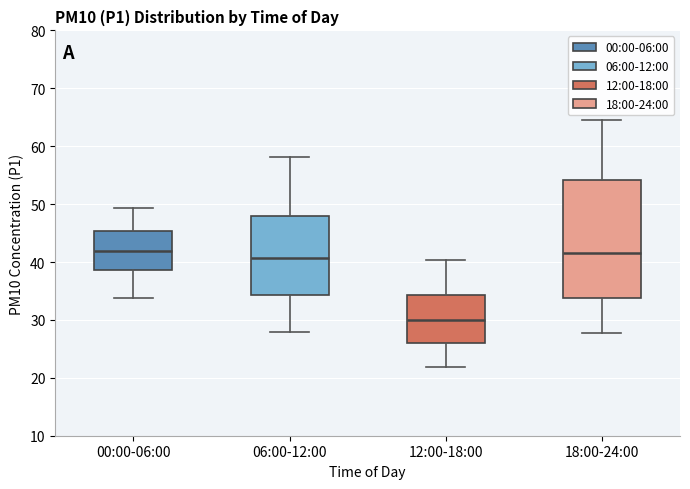

Which box is the tallest, from its lower edge to its upper edge?

18:00-24:00